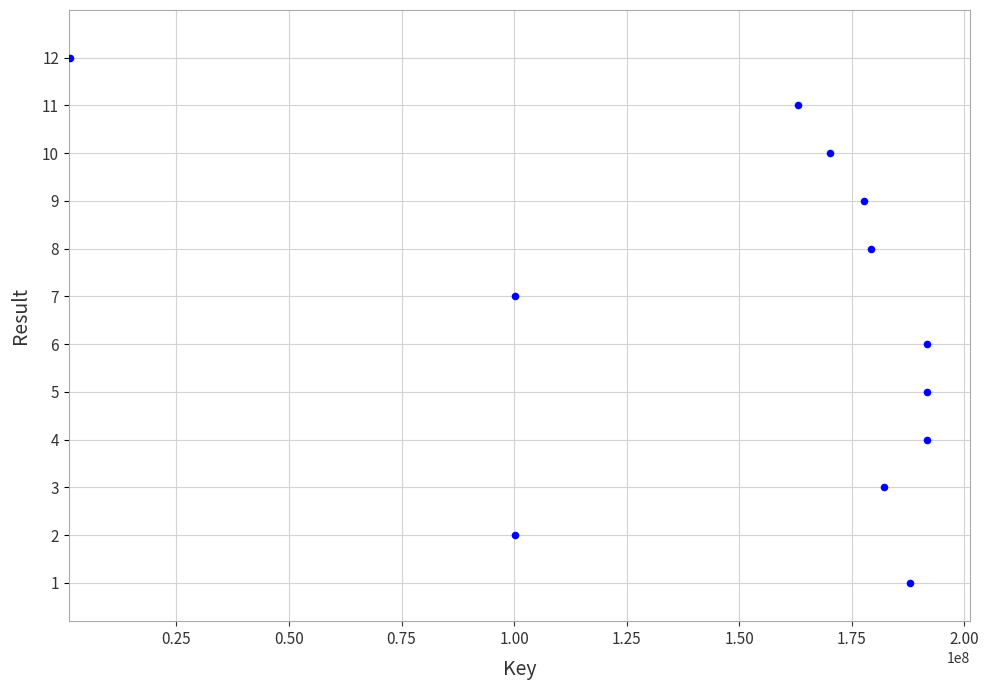

What is the range of Y values (max minus min)?

11